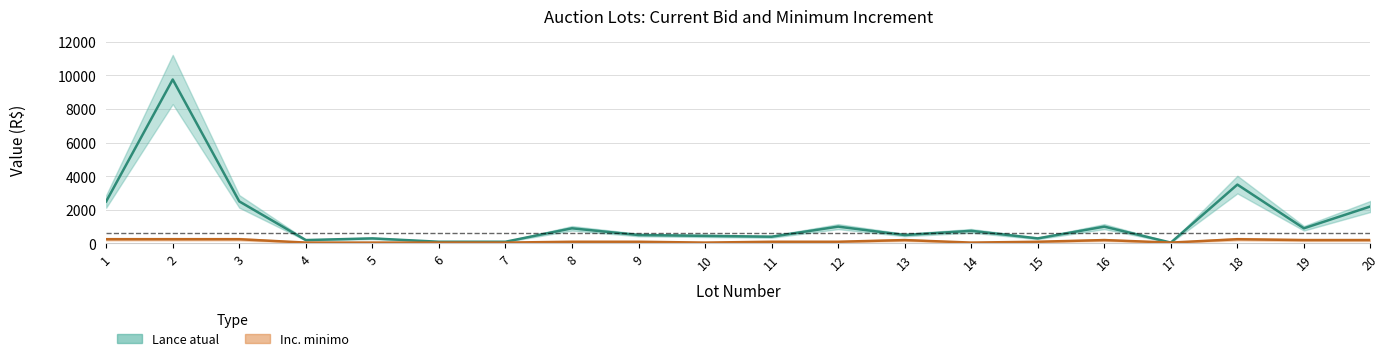

True or false: Lance atual and Inc. minimo cross at least once.

False